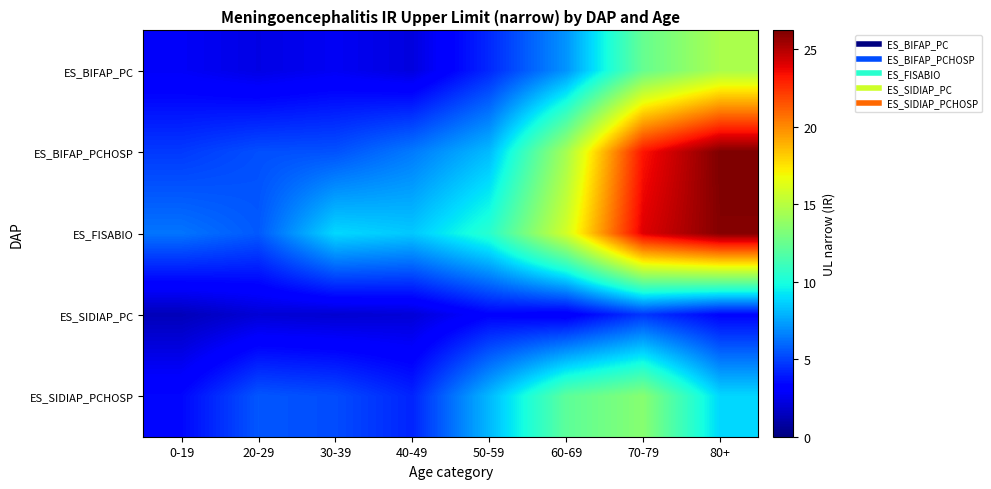

What is the smallest value displayed?

1.4